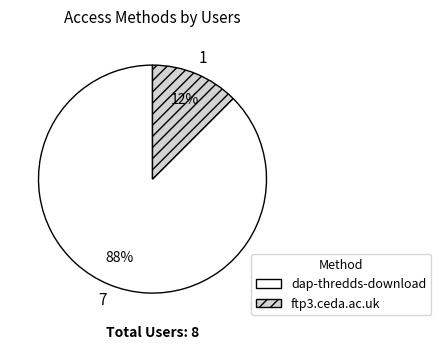

How many slices are in this pie chart?

2